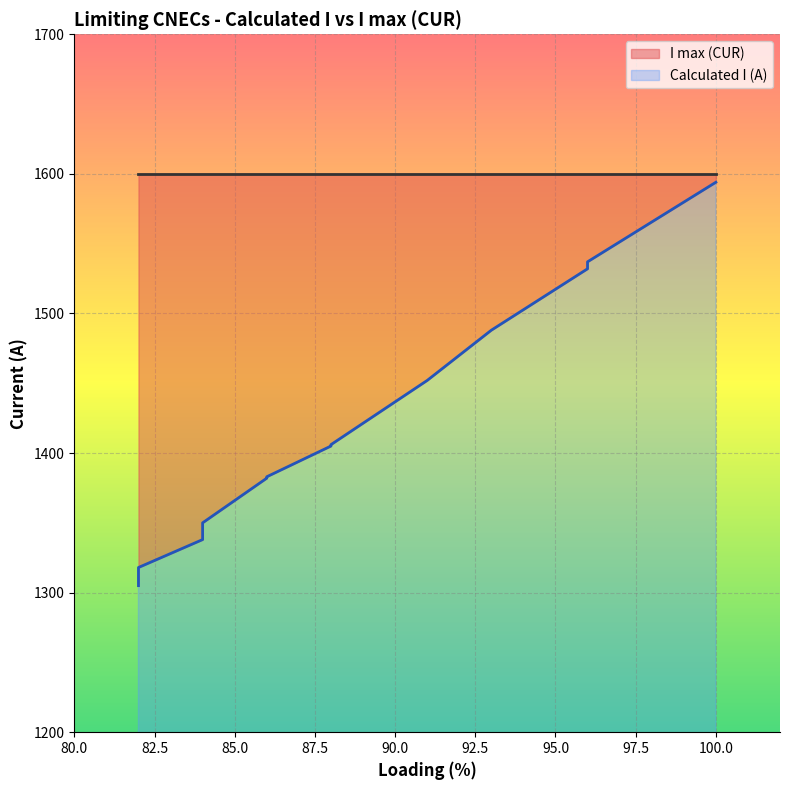

How many data points in Calculated I (A) are less than 1382?

10